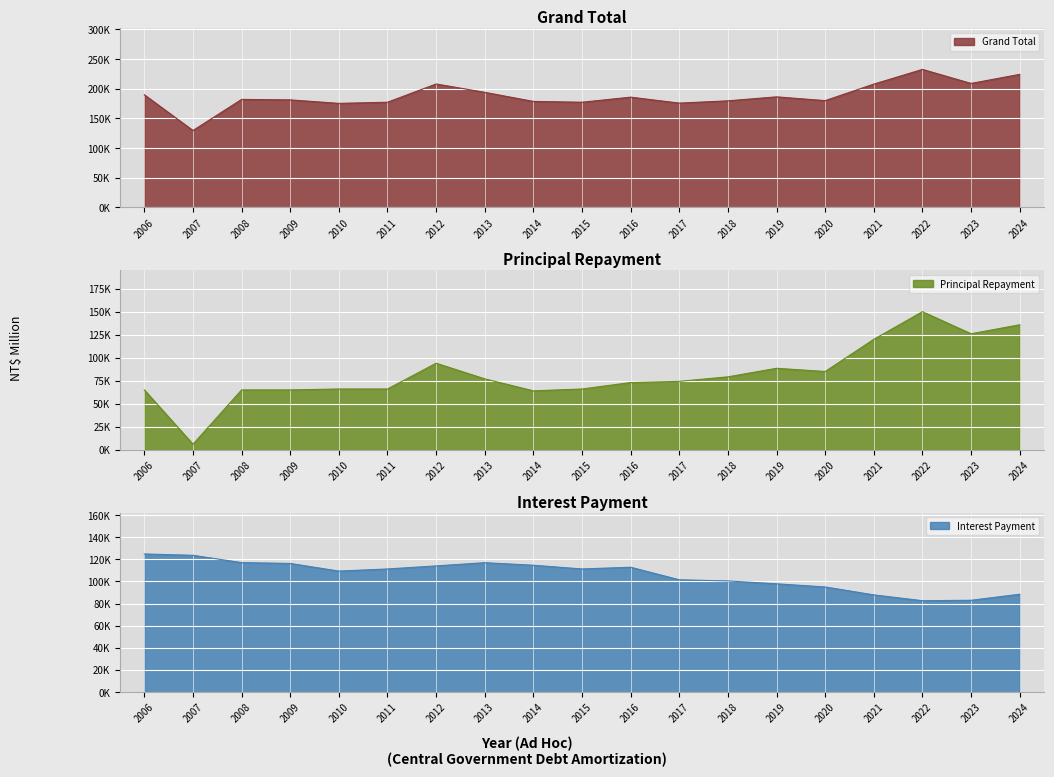

Which category has the lowest value in the Interest Payment series?

2022